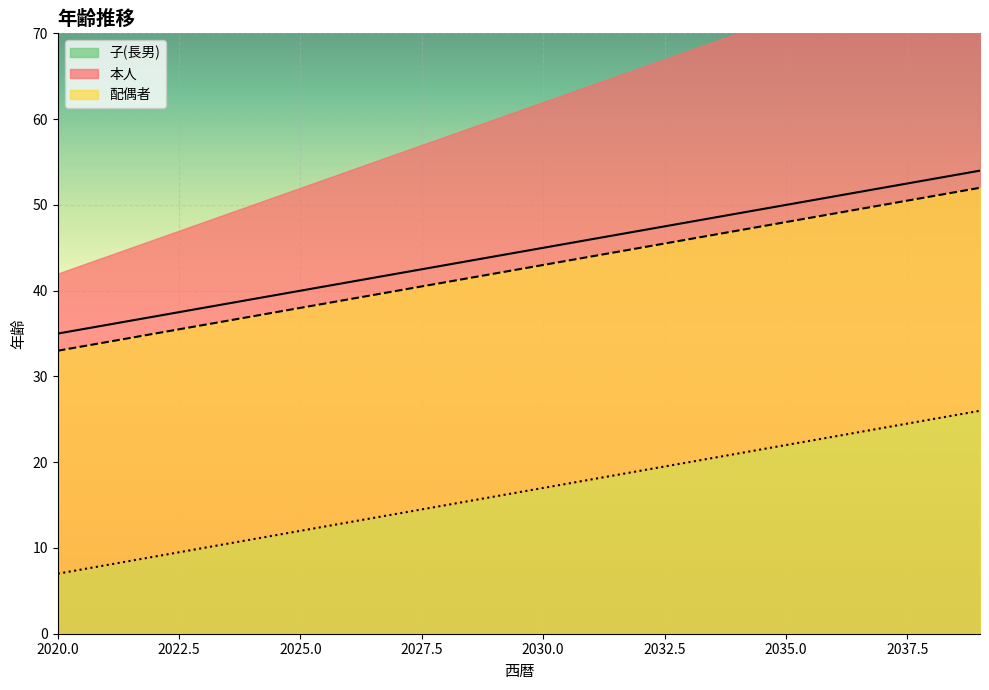

What is the sum of the 子(長男) values at 2026 and 2035?

35